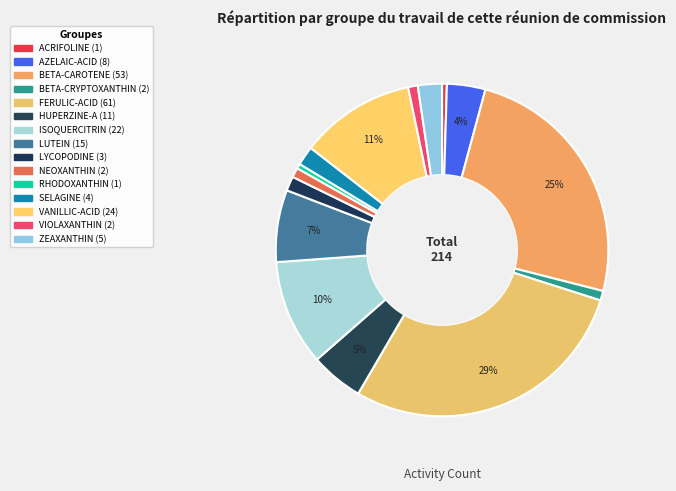

Is it true that HUPERZINE-A is 15% of the pie?

False